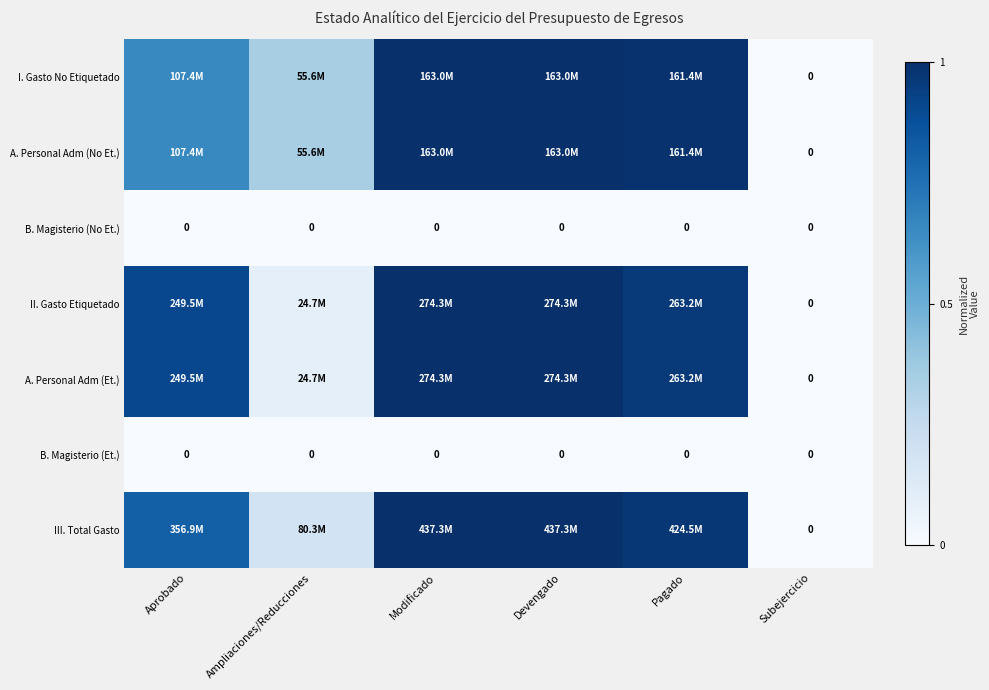

True or false: III. Total Gasto has a value of 1.0 at Modificado.

True